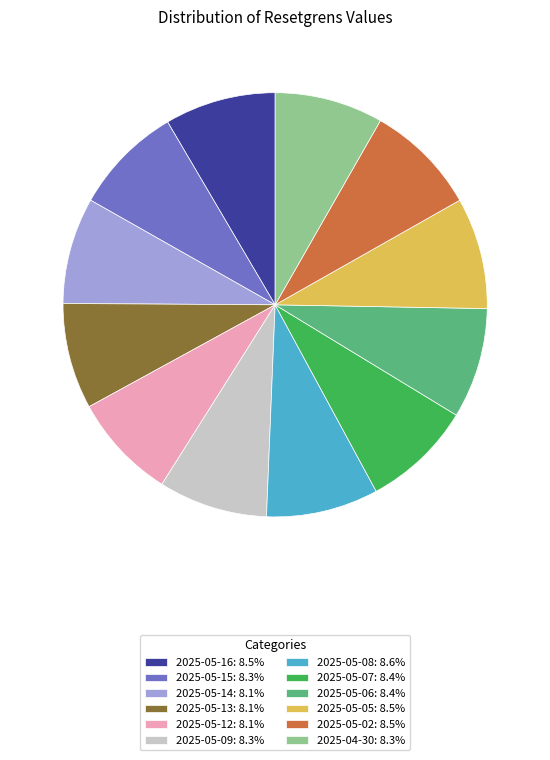

Does 2025-05-05: 8.5% account for over 50% of the chart?

No